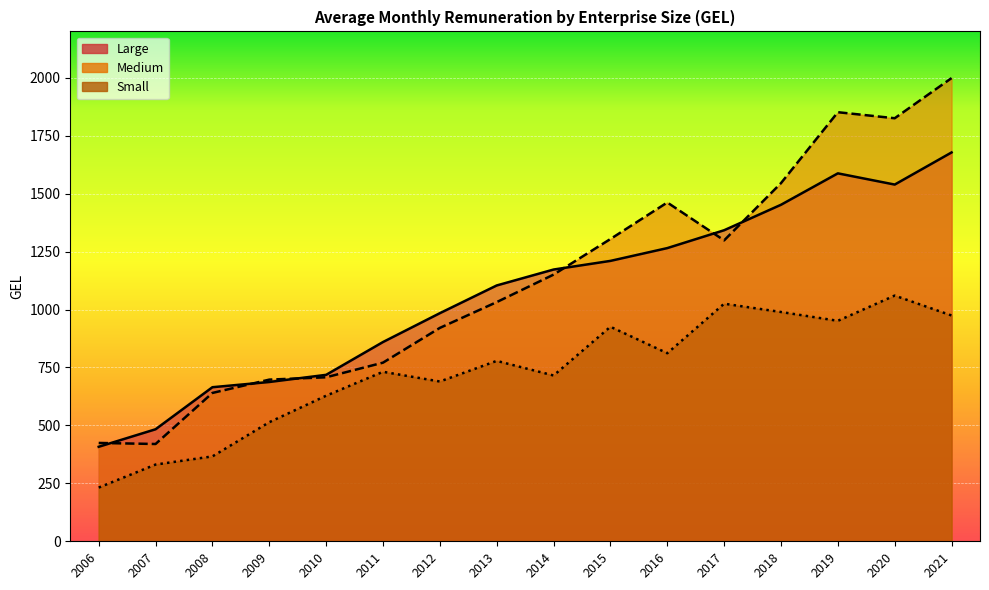

True or false: Medium has more than 0 interior local peaks.

True